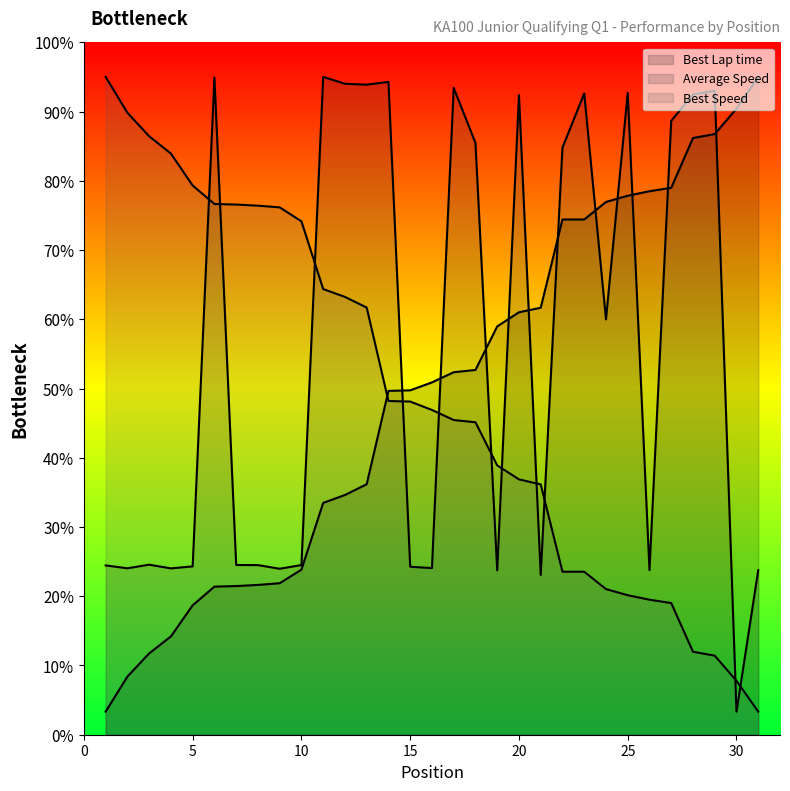

What is the average value of the Best Speed series?

29.2